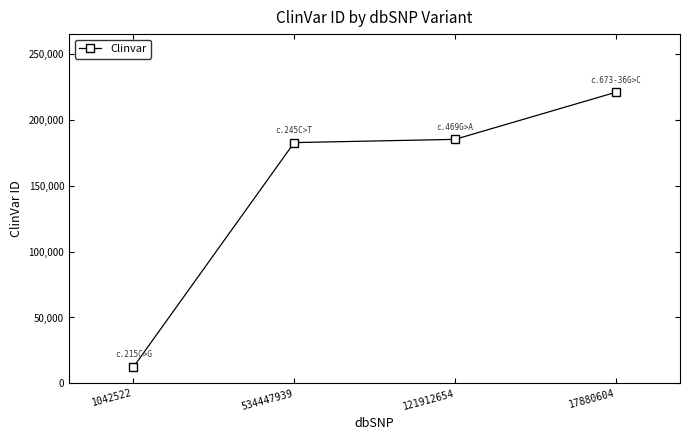

How many values are below 185404?

2